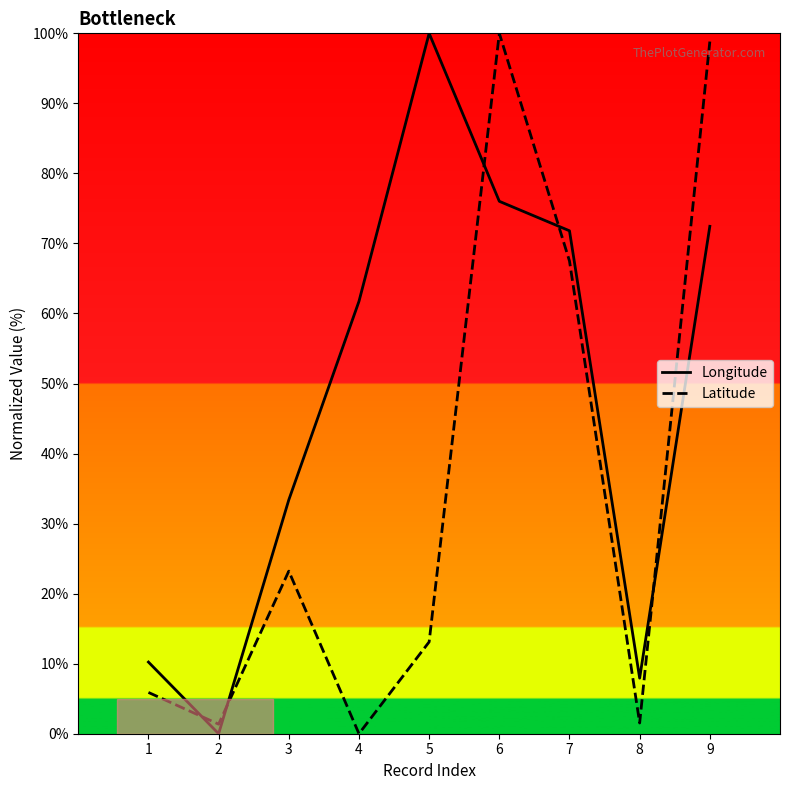

Reading right to left, list all the values displayed in this chart.

Longitude: 72.4	7.9	71.8	76.0	100.0	61.7	33.4	0.0	10.2
Latitude: 98.8	1.5	67.5	100.0	13.1	0.0	23.2	1.4	5.9